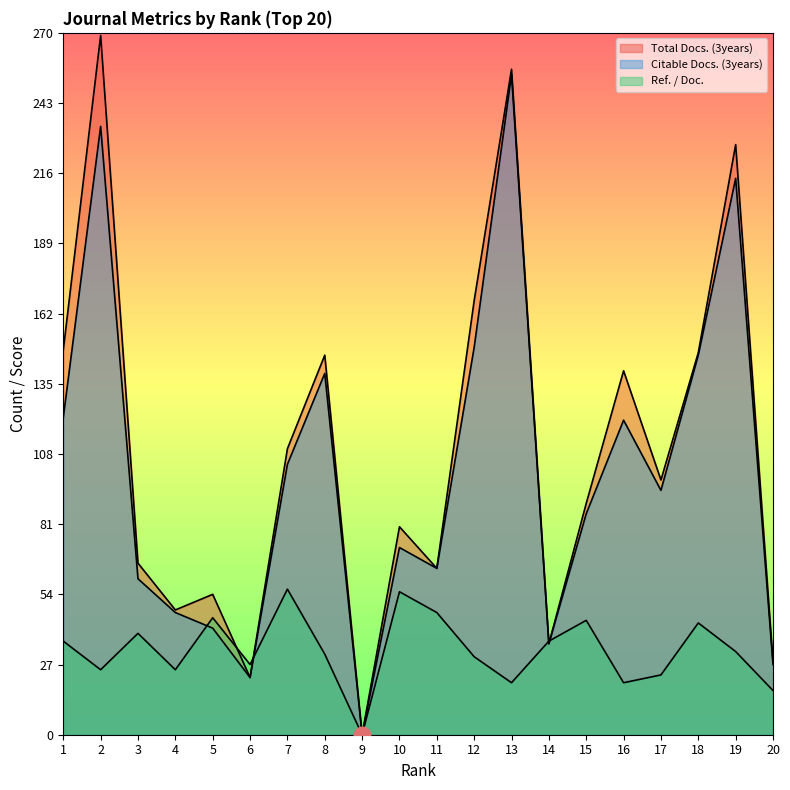

At which category does Ref. / Doc. reach its first local peak?

3